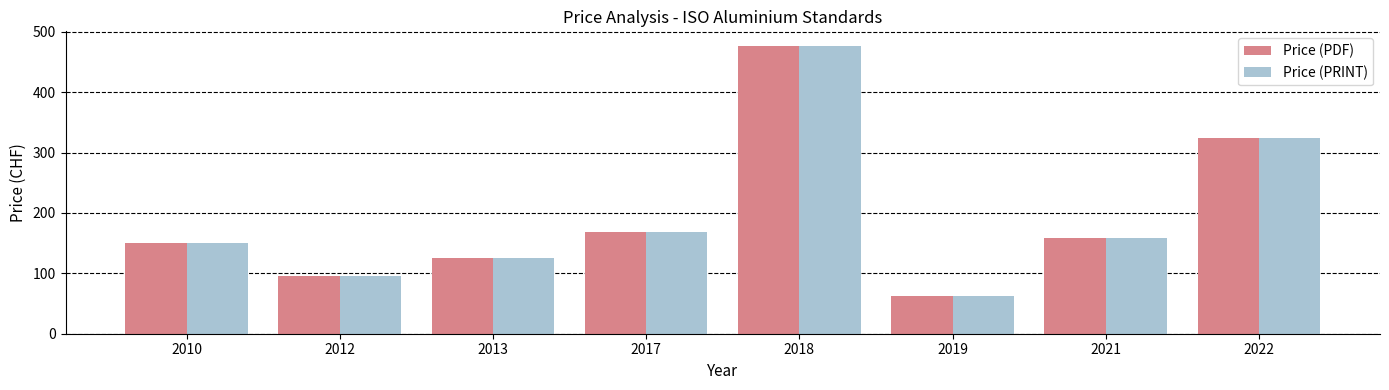

What is the approximate value of Price (PDF) at 2010, to the nearest 50?

150